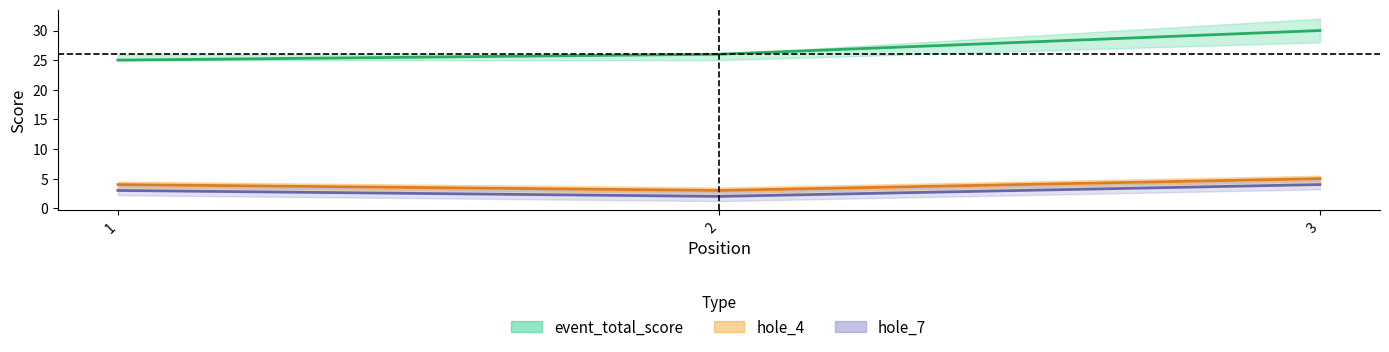

What is the minimum value for hole_4?

3